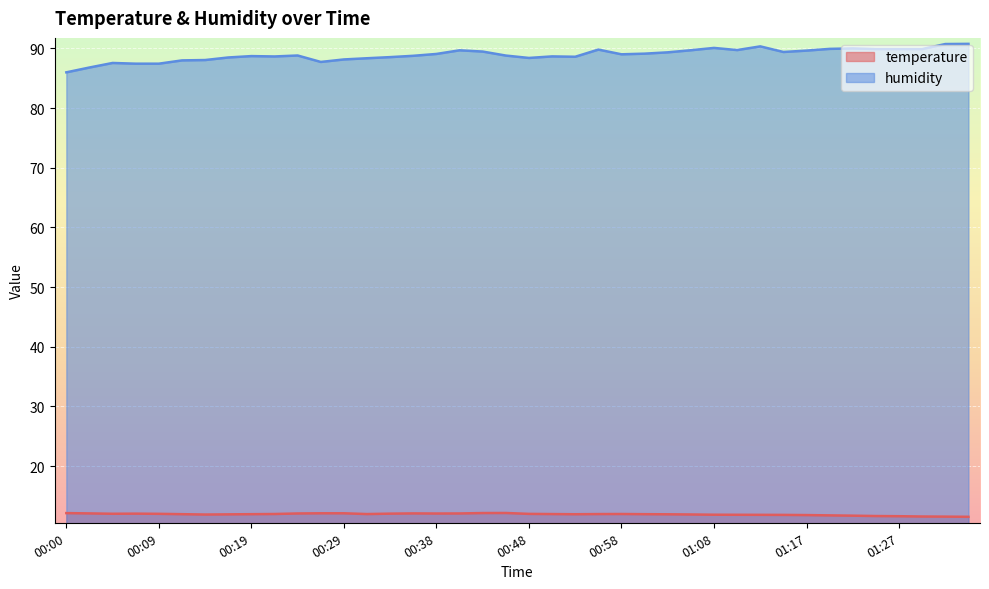

What is the difference between the highest and lowest values at 00:43?

77.3